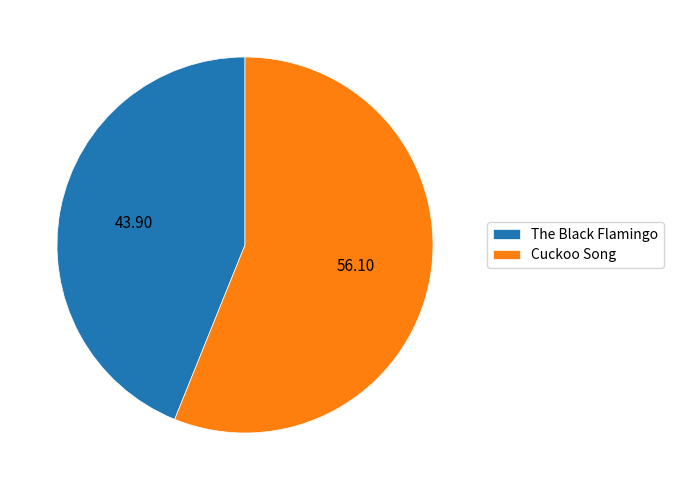

Rank the categories by value from lowest to highest.

The Black Flamingo, Cuckoo Song